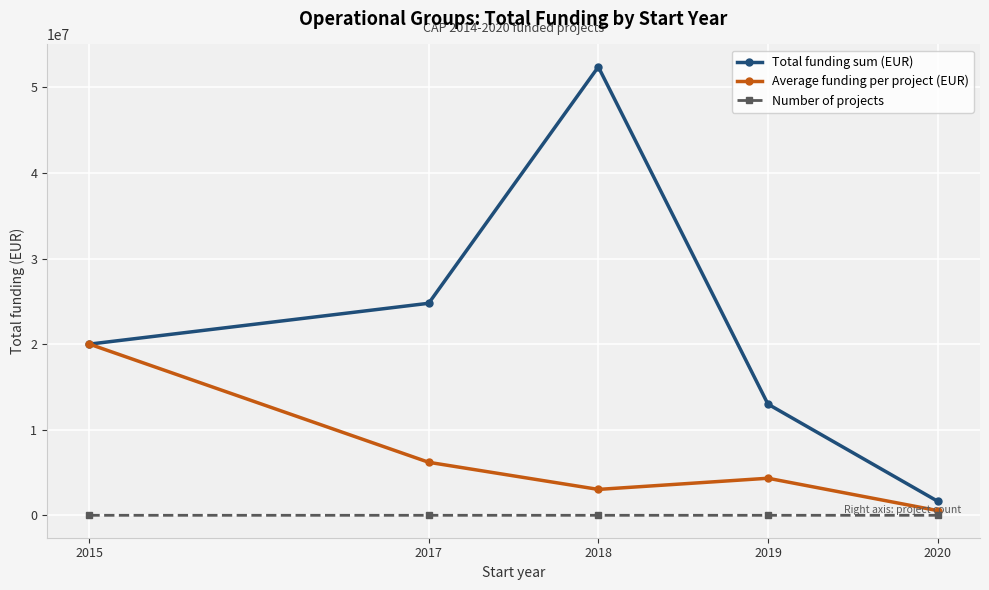

Is it true that Total funding sum (EUR) equals 24772588 at 2017?

True